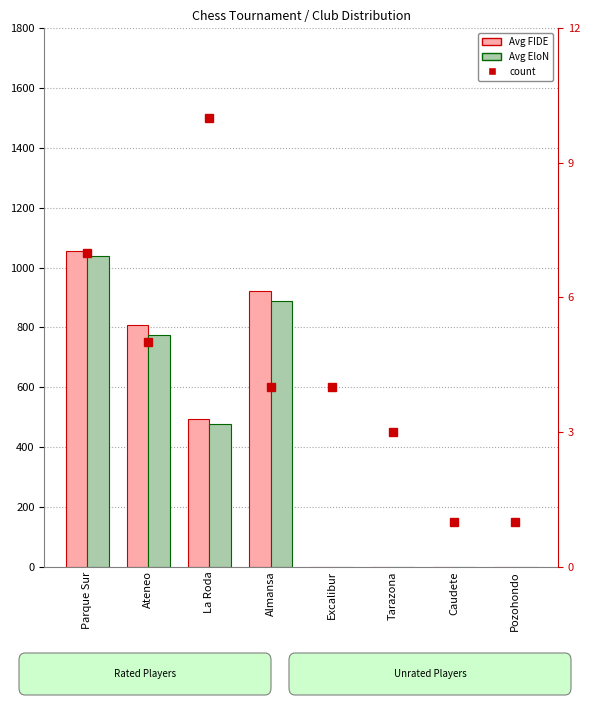

Between La Roda and Almansa, which series saw the biggest shift?

Avg FIDE